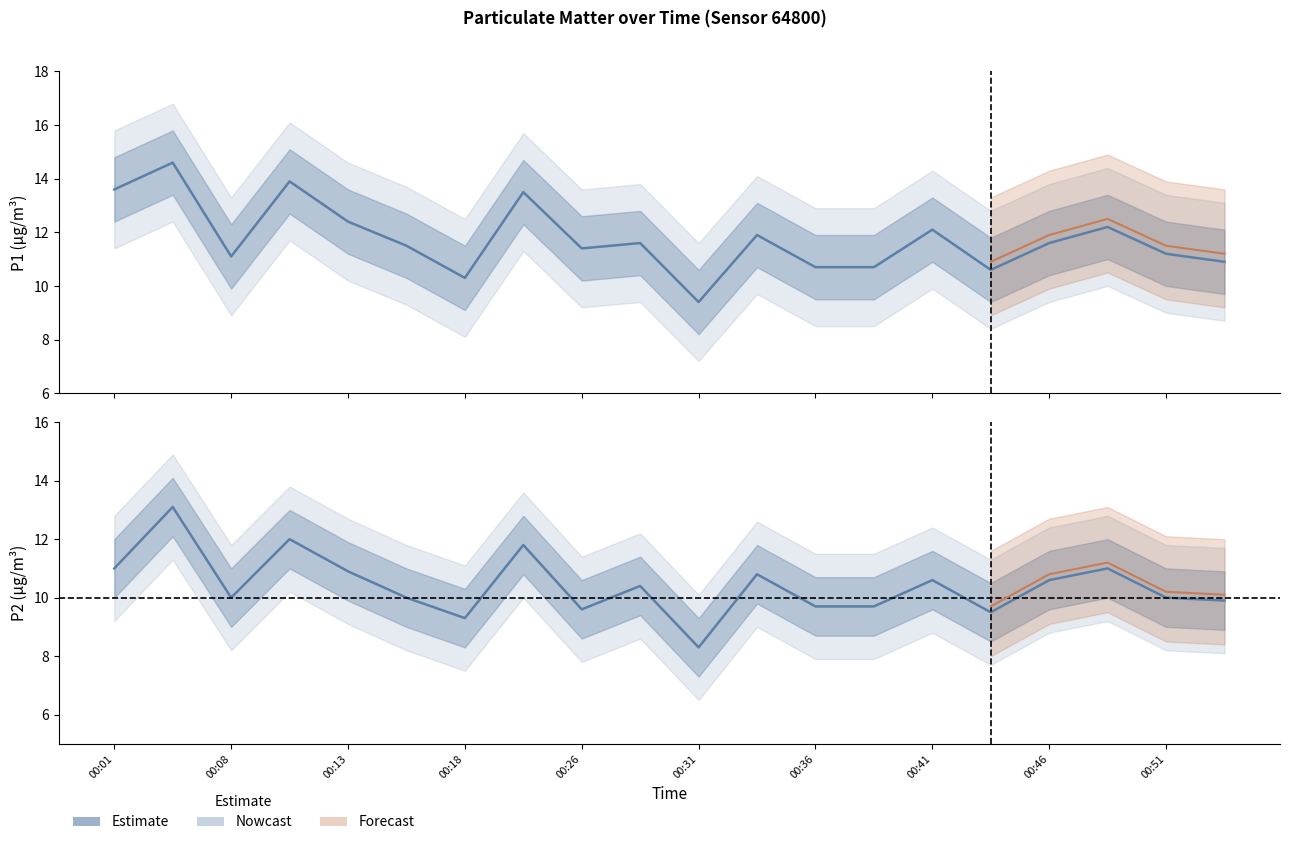

Where is the first local minimum for P1?

00:08